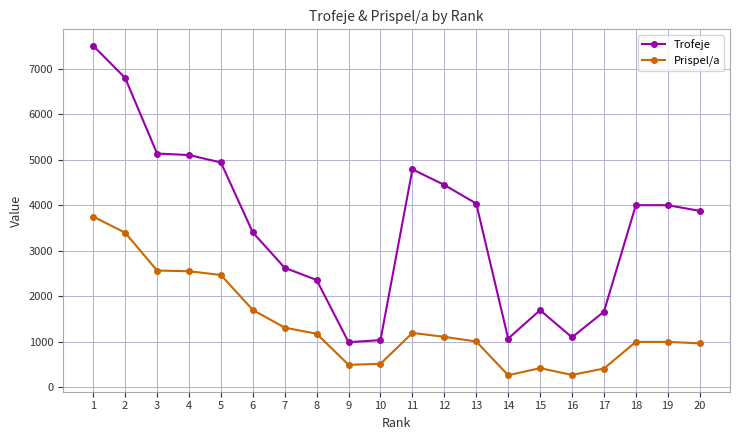

At which label does Prispel/a reach its peak?

1